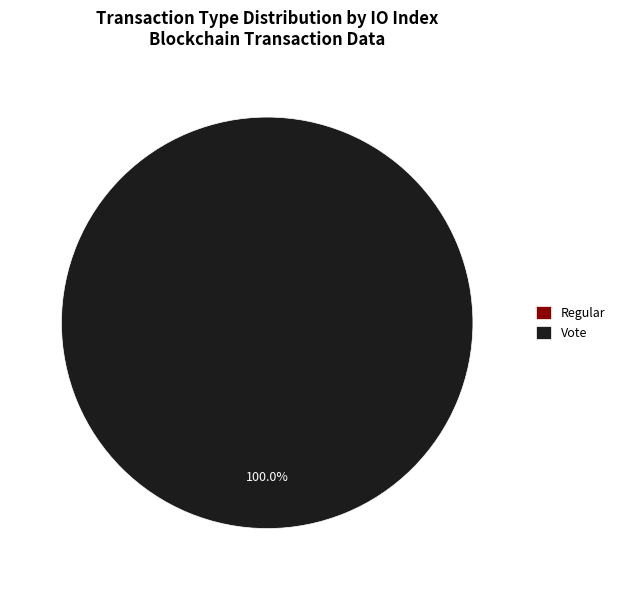

Count the number of slices in the pie.

2